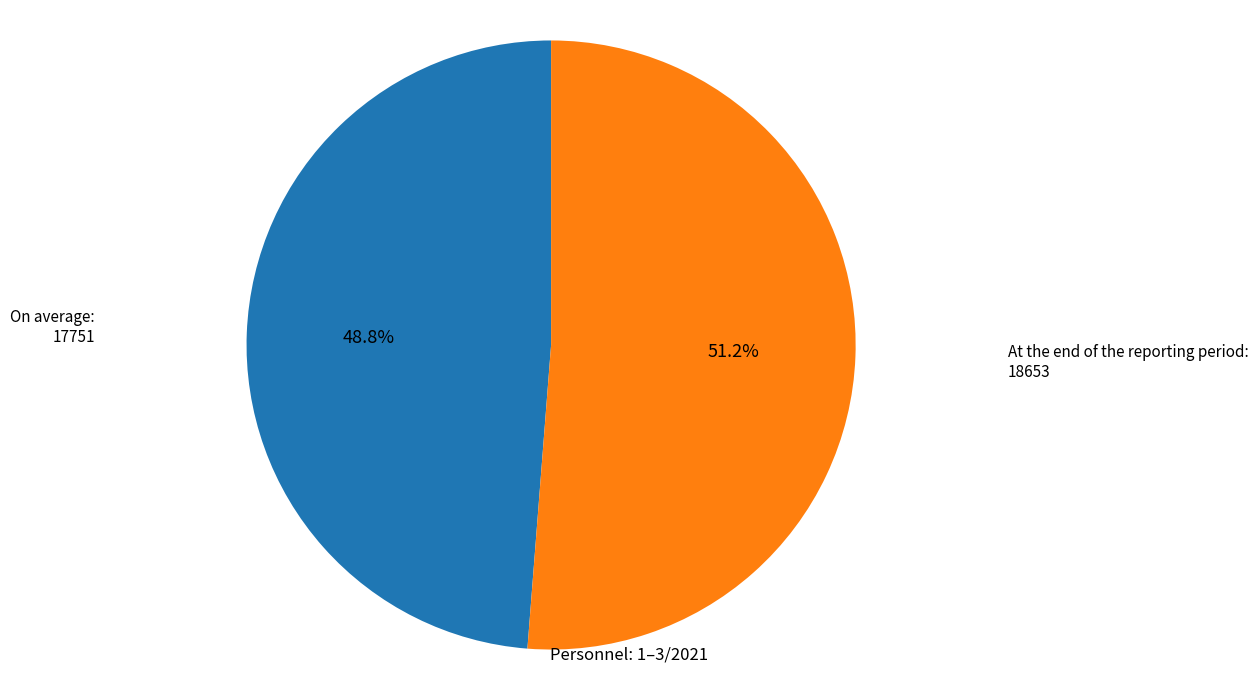

To the nearest percent, what is the difference between the At the end of the reporting period and On average slice percentages?

2%